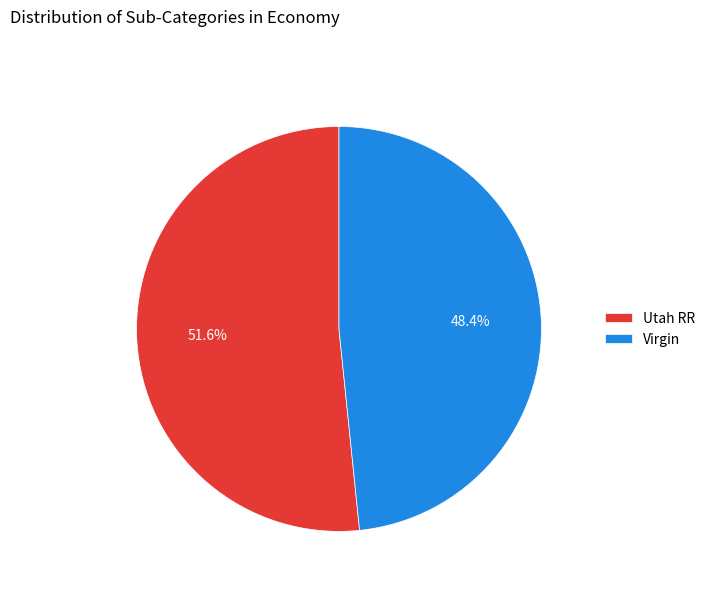

Rank the categories by value from lowest to highest.

Virgin, Utah RR